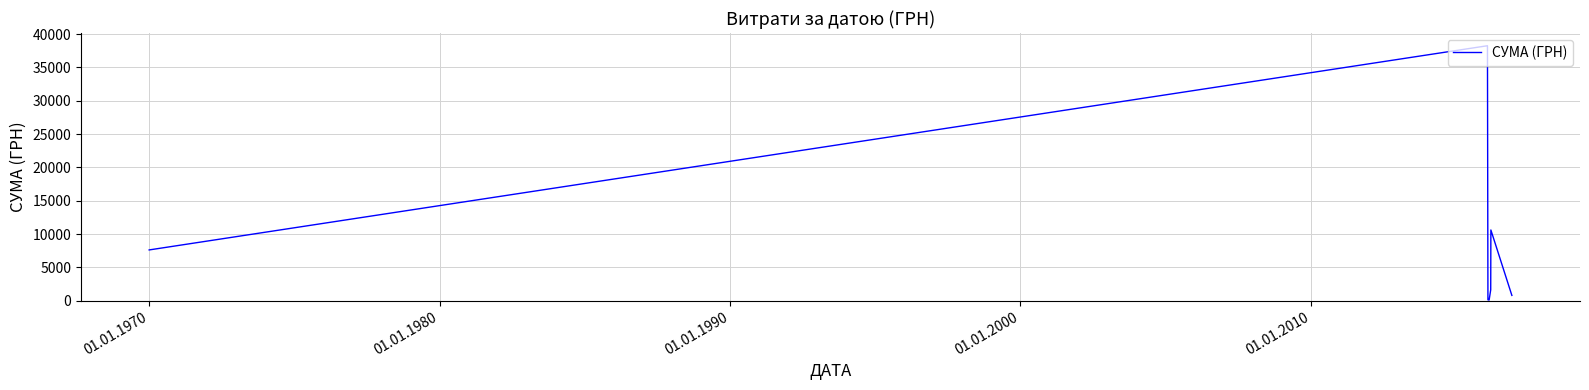

What is the average value?

8452.8